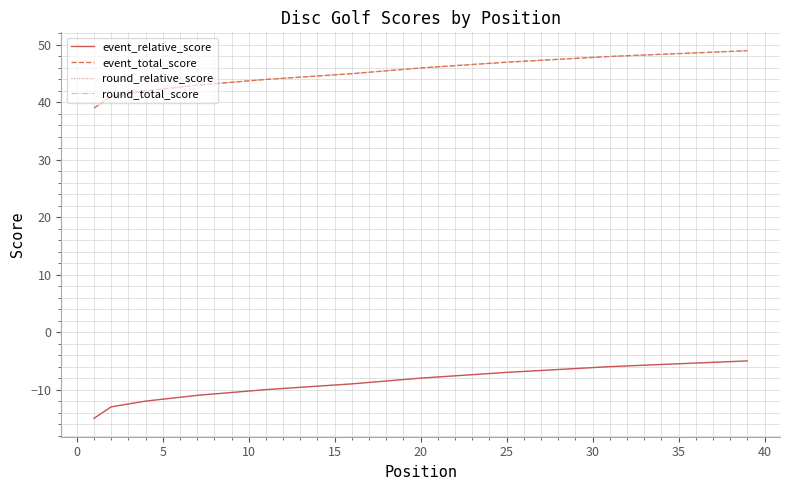

At how many categories does at least one series exceed 46?

16